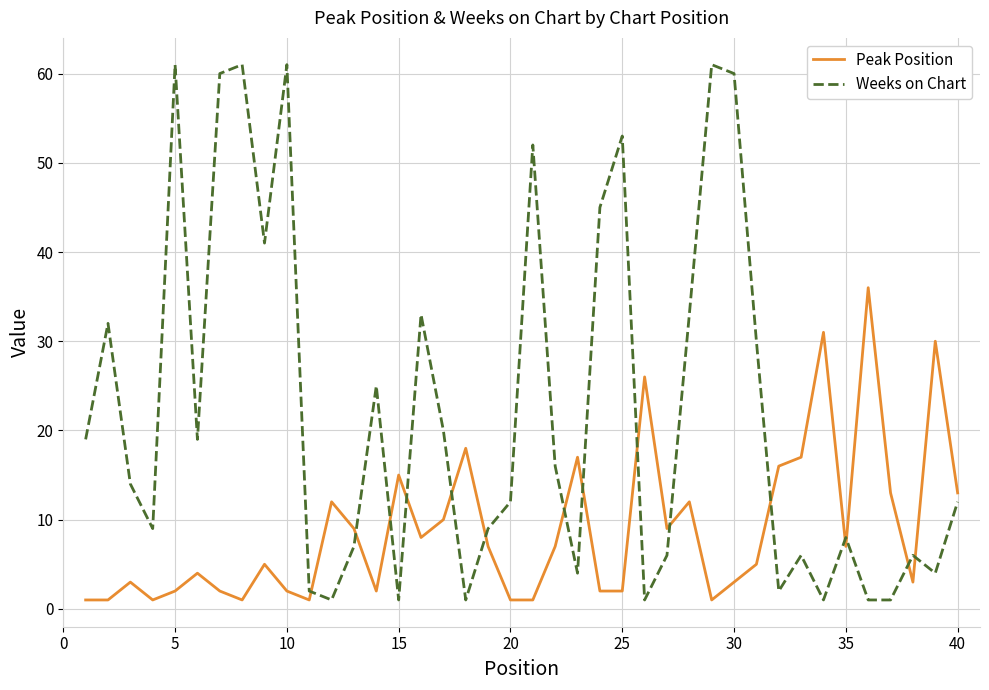

Which series has the largest range (max minus min)?

Weeks on Chart